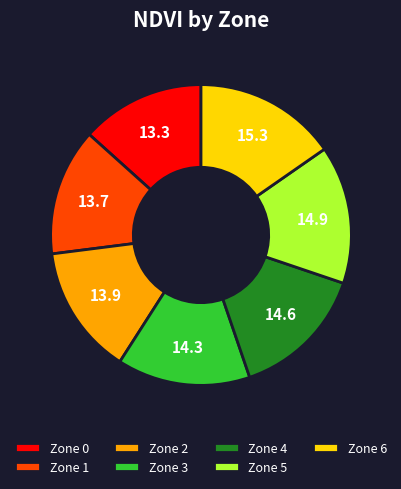

Is there a majority slice in this chart?

No